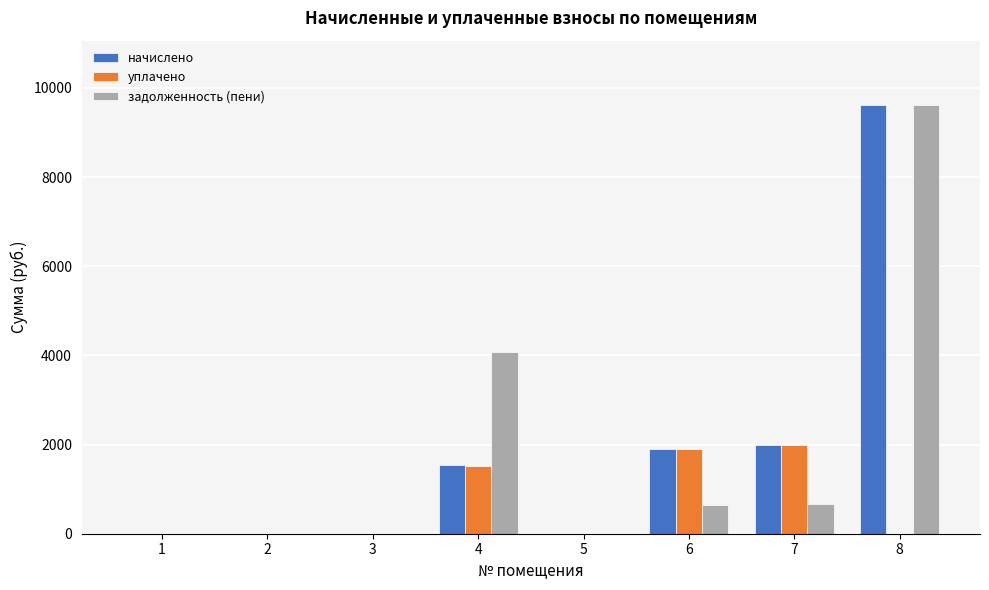

What is the difference between the задолженность (пени) values at 8 and 4?

5533.4